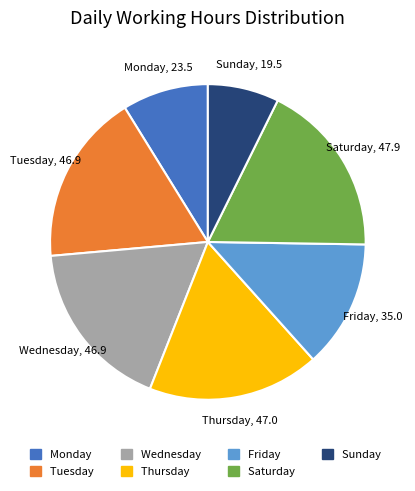

Does any single category account for the majority?

No